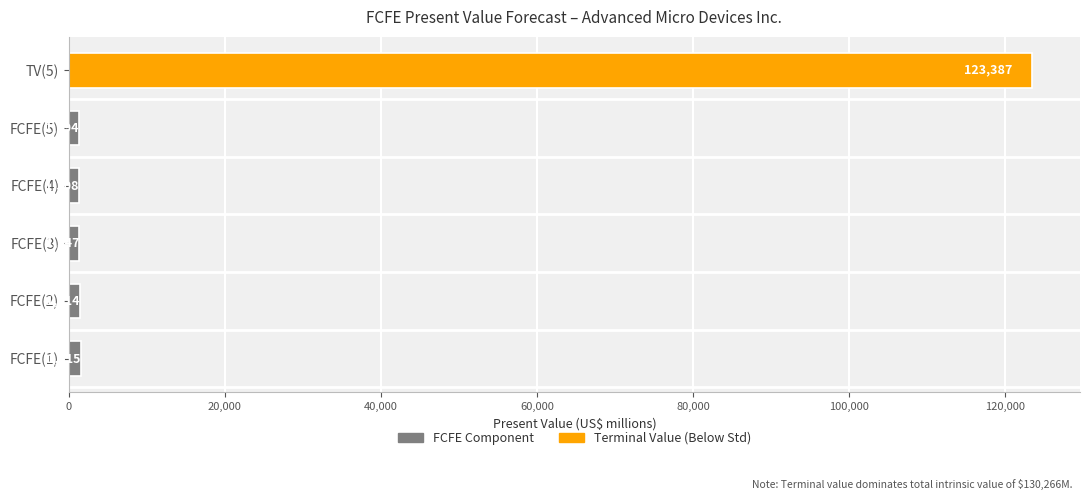

List the labels in order of value, largest first.

TV(5), FCFE(1), FCFE(2), FCFE(3), FCFE(4), FCFE(5)